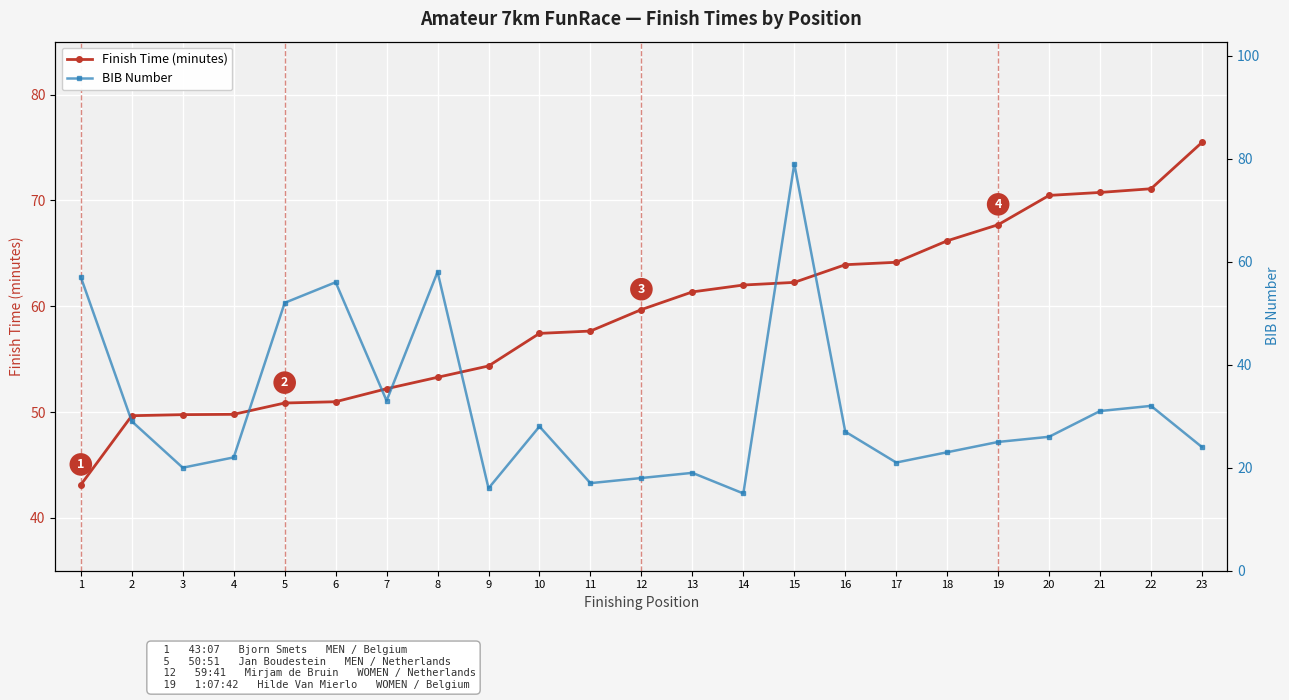

How many times do Finish Time (minutes) and BIB Number cross each other?

7